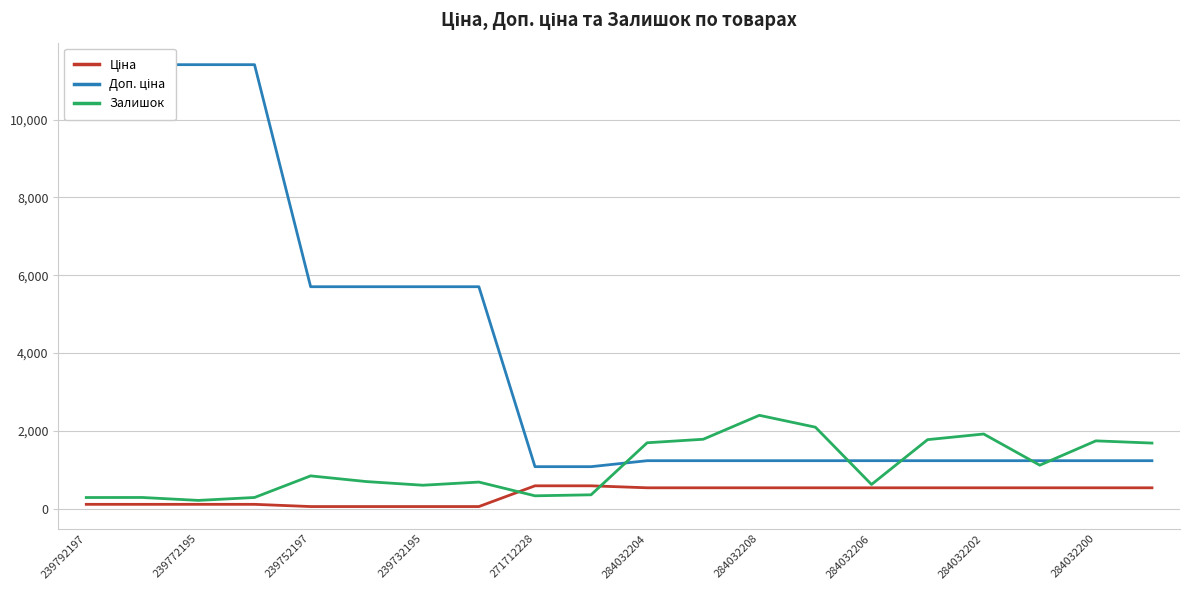

Reading left to right, transcribe all the data shown in this chart.

Ціна: 114.1	114.1	114.1	114.1	57.0	57.0	57.0	57.0	589.9	589.9	539.0	539.0	539.0	539.0	539.0	539.0	539.0	539.0	539.0	539.0
Доп. ціна: 11410.0	11410.0	11410.0	11410.0	5705.0	5705.0	5705.0	5705.0	1081.7	1081.7	1235.4	1235.4	1235.4	1235.4	1235.4	1235.4	1235.4	1235.4	1235.4	1235.4
Залишок: 289.0	290.0	215.0	290.0	845.0	698.0	605.0	686.0	333.0	359.0	1696.0	1786.0	2401.0	2096.0	624.0	1776.0	1921.0	1120.0	1745.0	1688.0